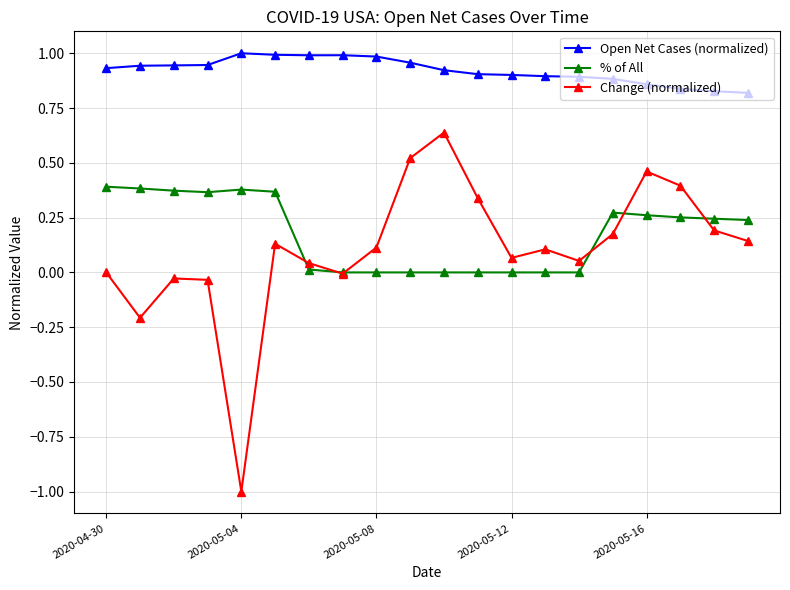

True or false: Open Net Cases (normalized) and Change (normalized) cross at least once.

False